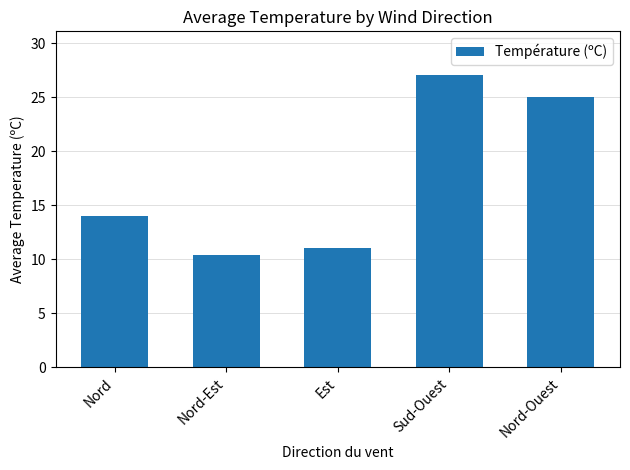

The value at Nord-Ouest is 8.7. True or false?

False